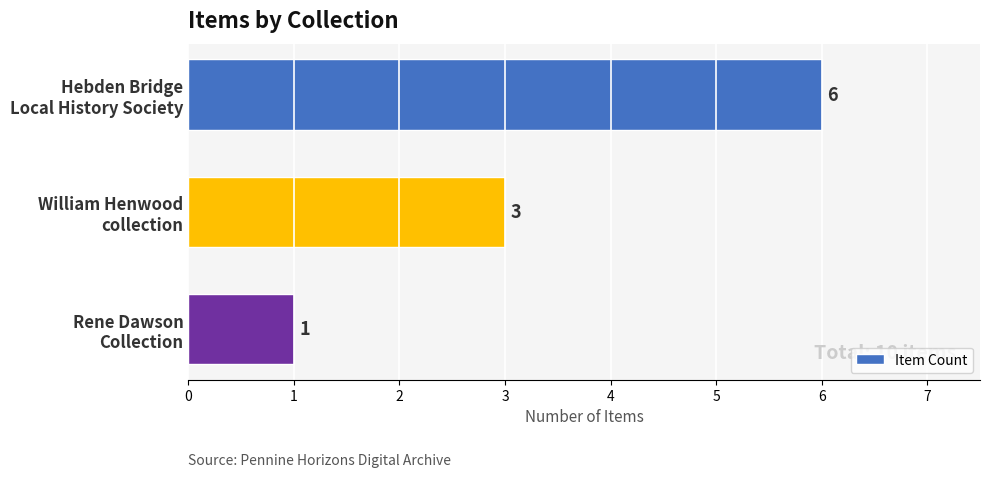

What is the maximum value shown in the chart?

6